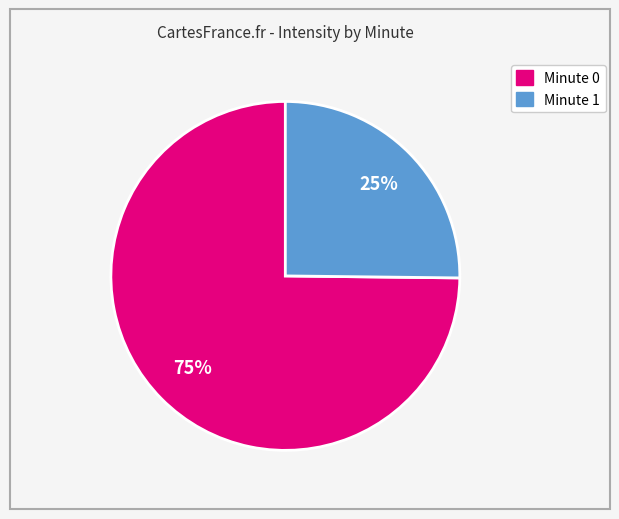

To the nearest percent, what is the difference between the largest and smallest slice percentages?

50%